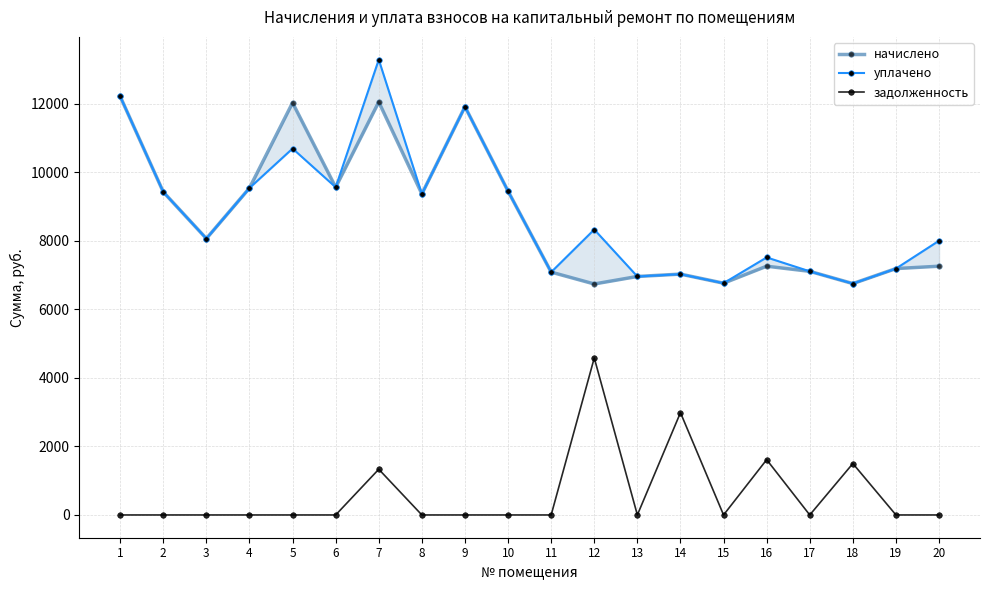

Which series has the largest total across all categories?

уплачено